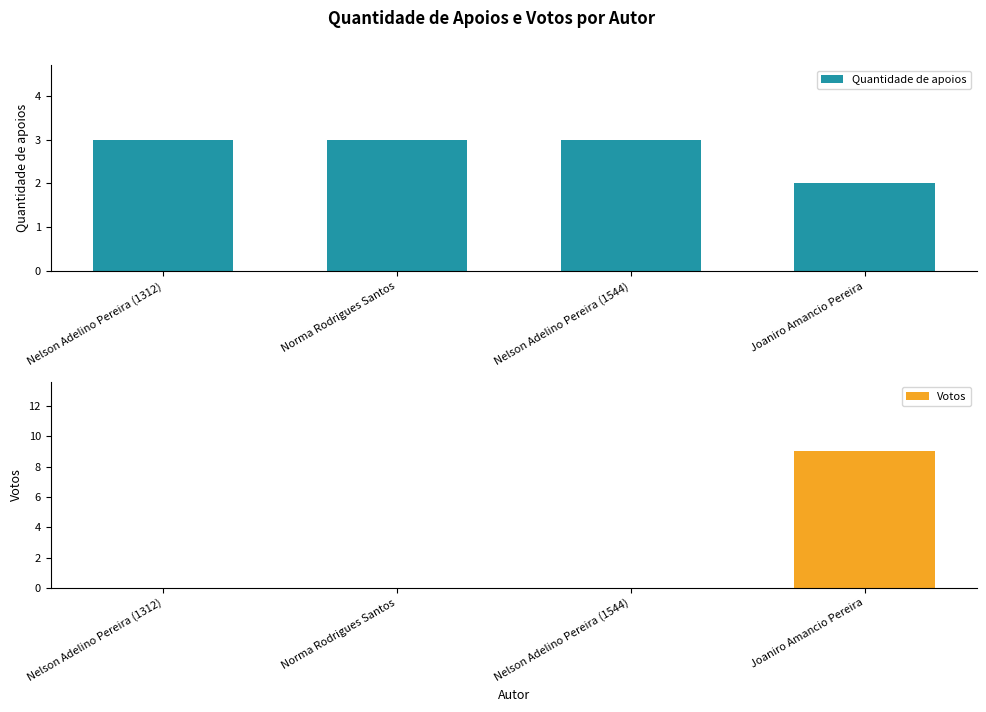

The Votos series shows 9 at Joaniro Amancio Pereira. True or false?

True